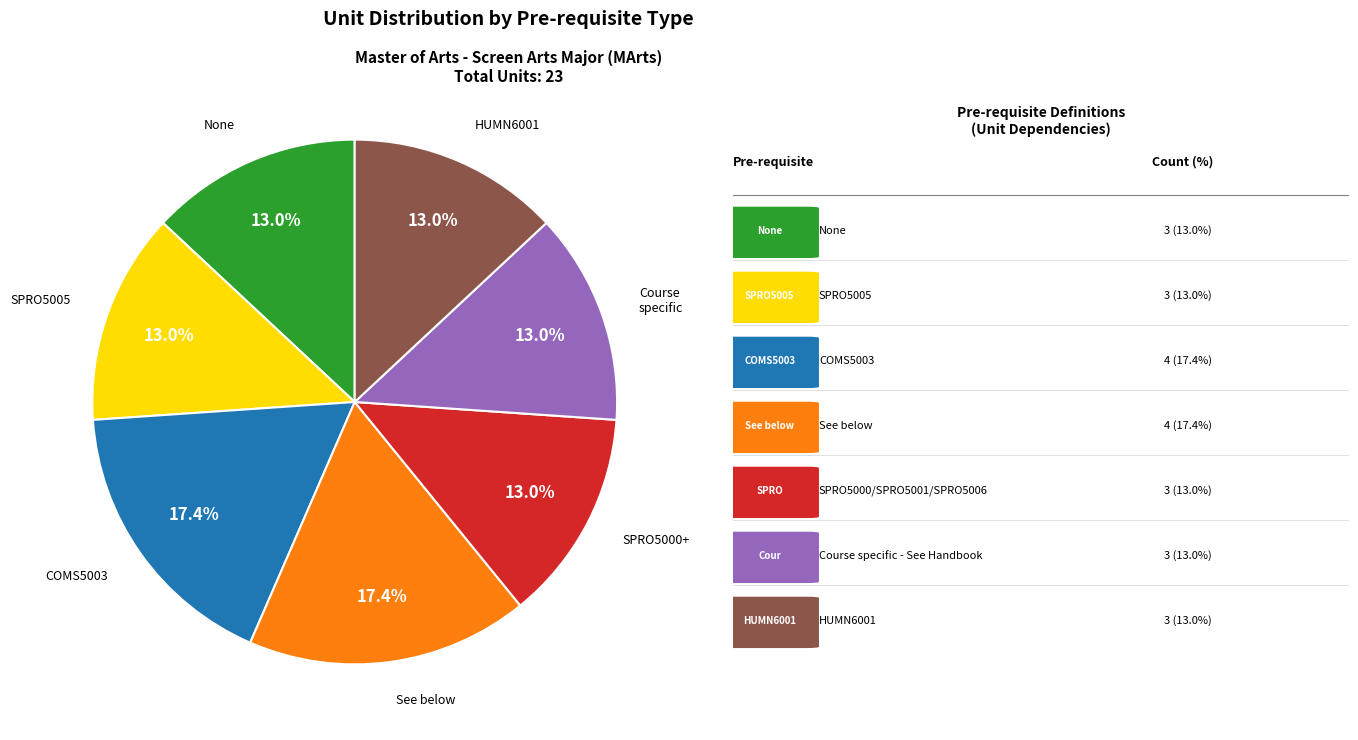

Is there any slice that represents more than half of the pie?

No